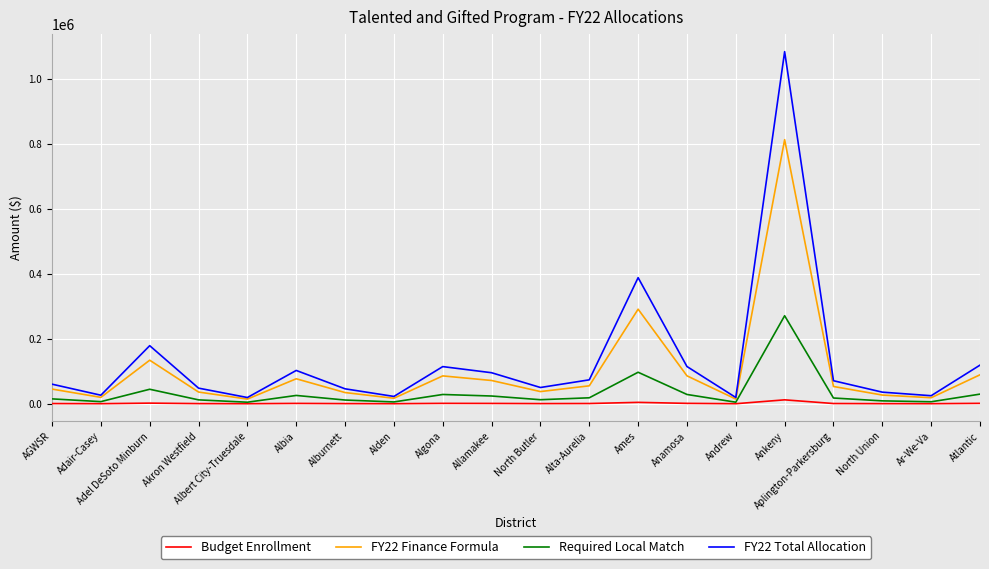

List the series in order of their peak value, highest first.

FY22 Total Allocation, FY22 Finance Formula, Required Local Match, Budget Enrollment